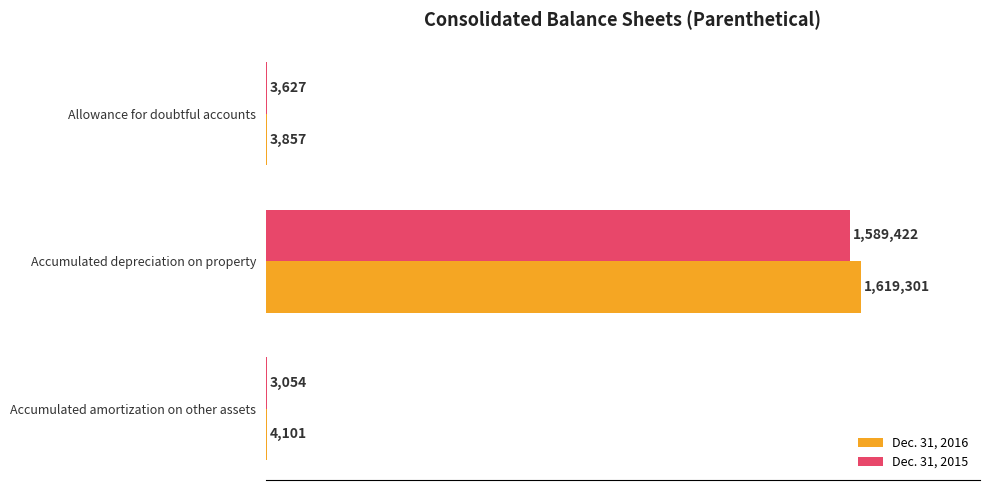

Rank the series by their average value, from lowest to highest.

Dec. 31, 2015, Dec. 31, 2016